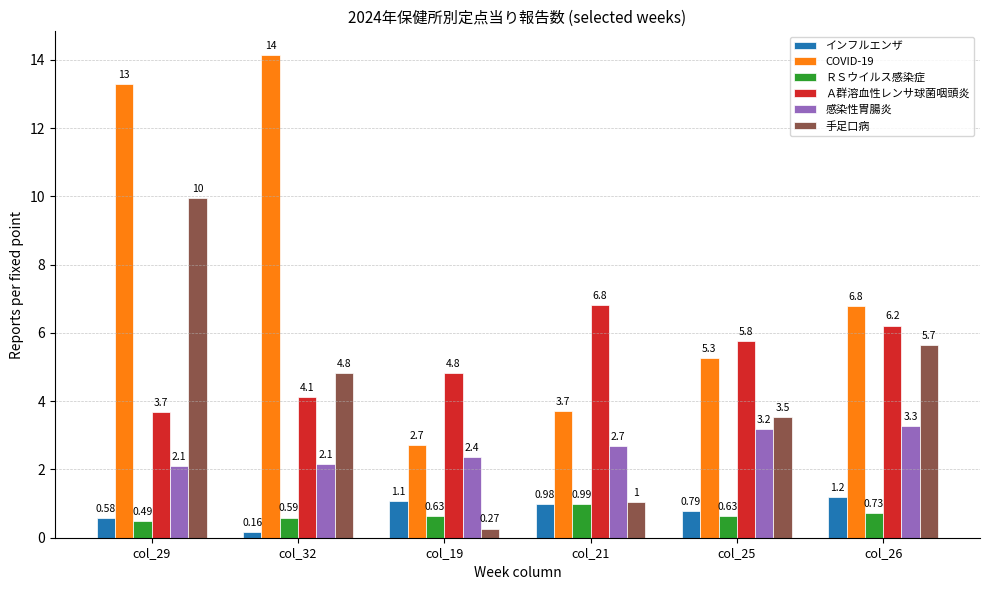

What is the difference between the highest and lowest values at col_26?

6.1